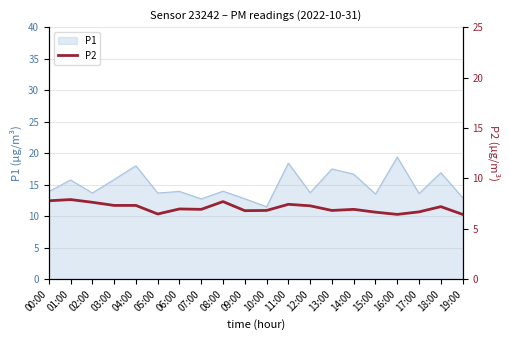

What is the change in value from 06:00 to 09:00?

-0.2